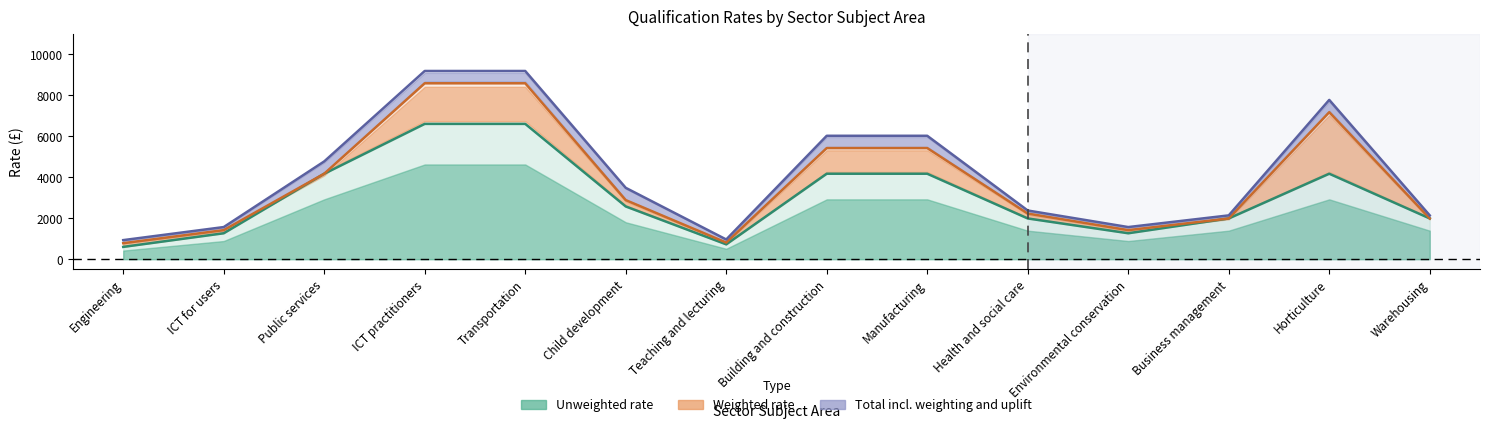

List the labels in order of Unweighted rate value, largest first.

ICT practitioners, Transportation, Public services, Building and construction, Manufacturing, Horticulture, Child development, Health and social care, Business management, Warehousing, ICT for users, Environmental conservation, Teaching and lecturing, Engineering